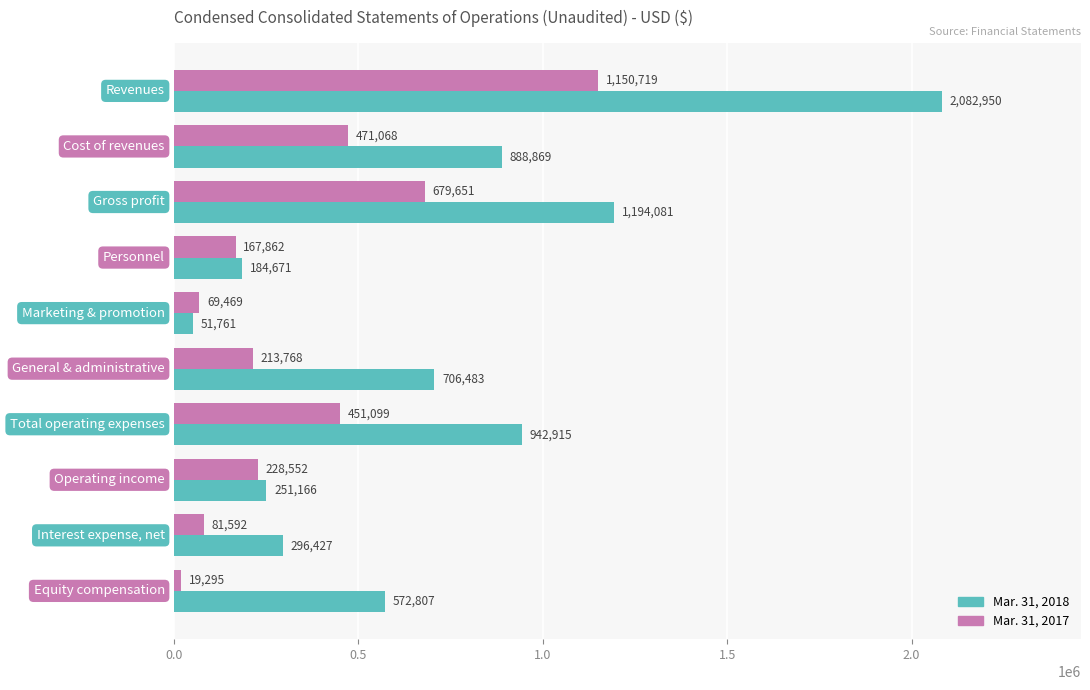

What is the difference between the maximum and minimum values in the Mar. 31, 2018 series?

2031189